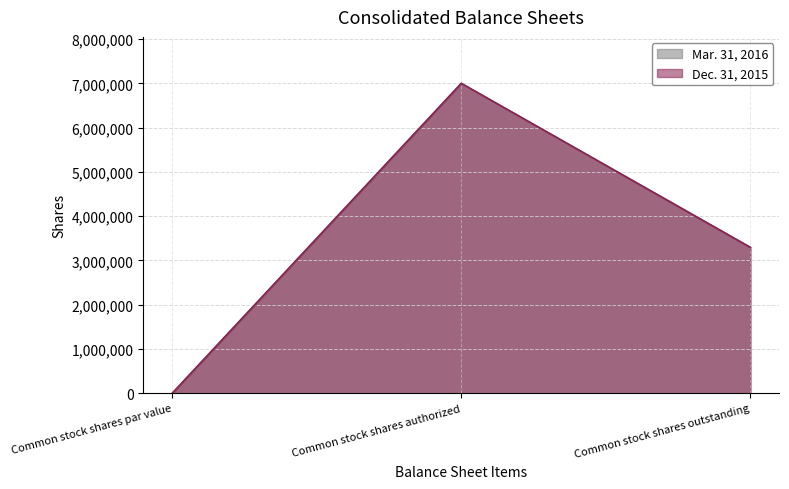

At which category is the sum across all series the highest?

Common stock shares authorized